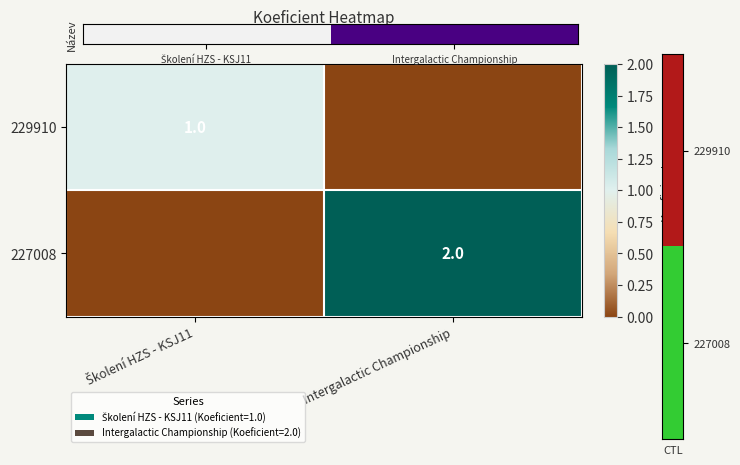

What is the greatest value displayed?

2